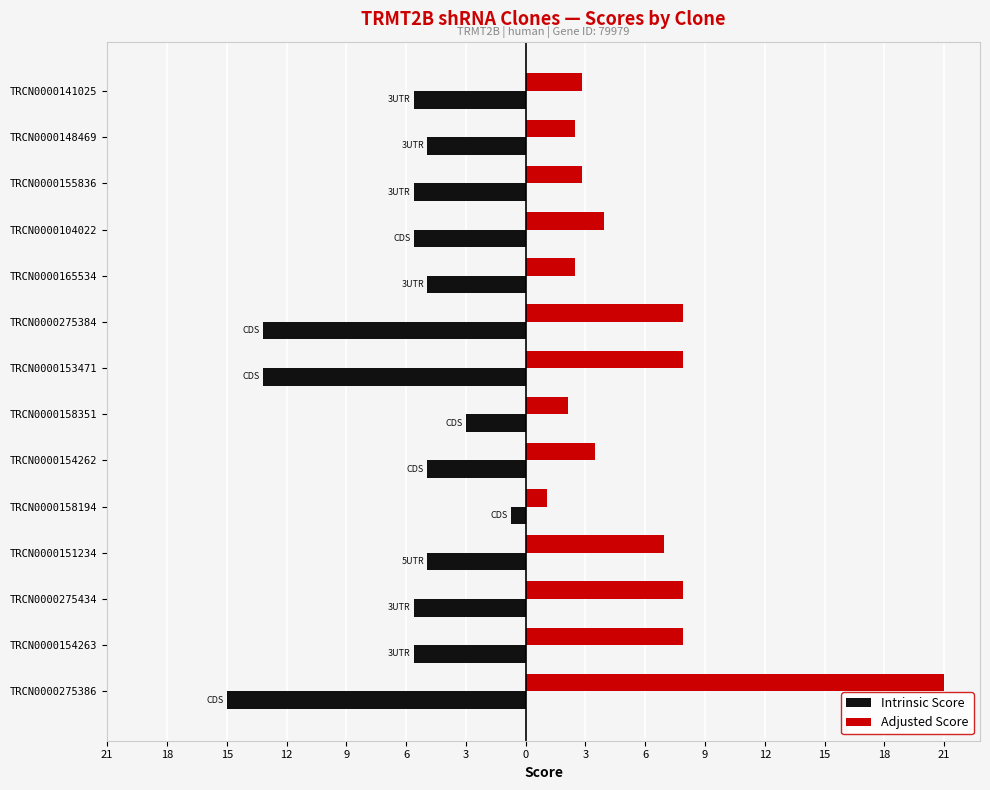

What are all the series names shown in the legend?

Intrinsic Score, Adjusted Score